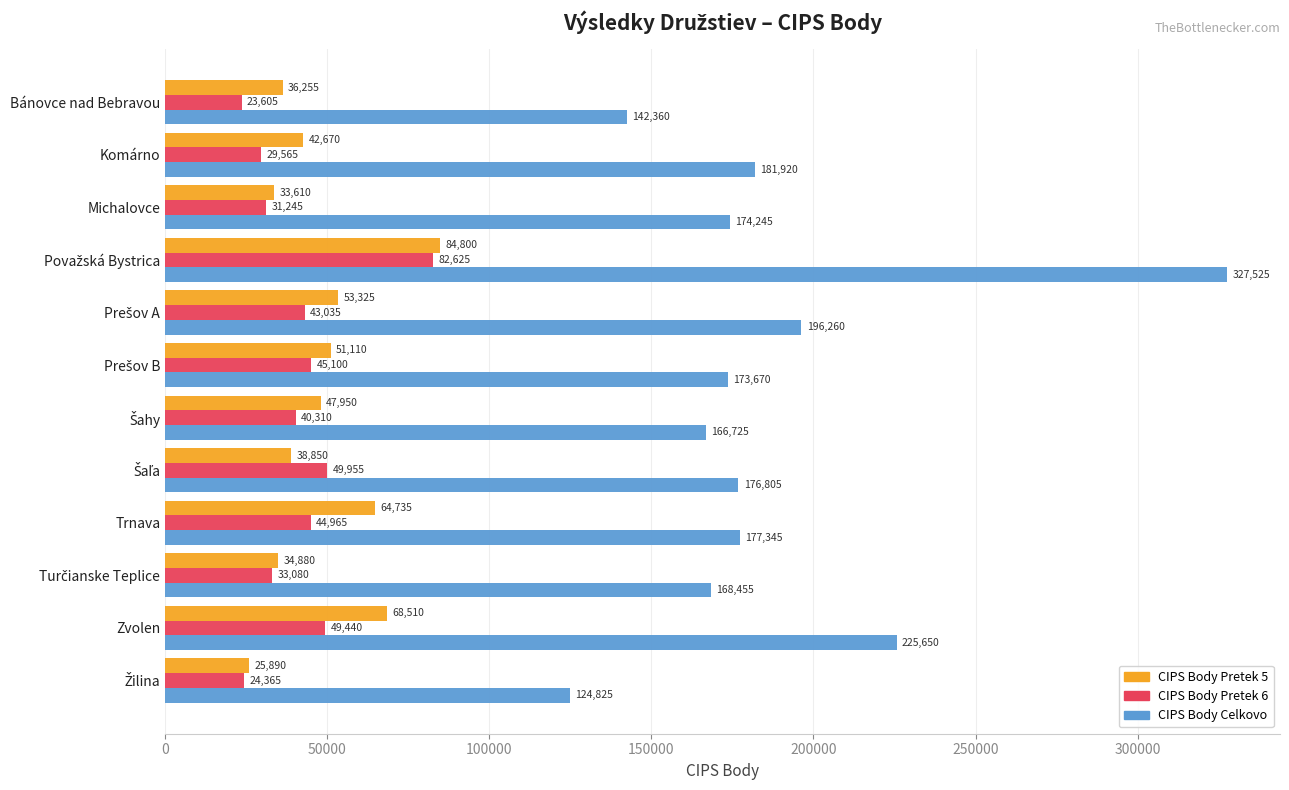

Rank the series by their maximum value, from lowest to highest.

CIPS Body Pretek 6, CIPS Body Pretek 5, CIPS Body Celkovo